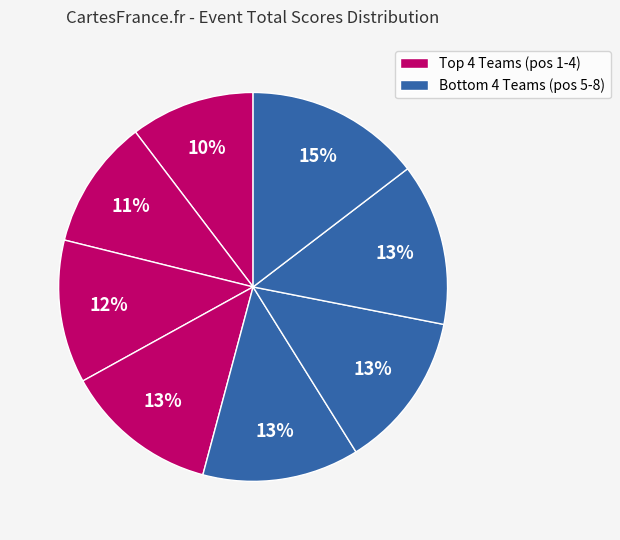

How many segments does this pie chart have?

8